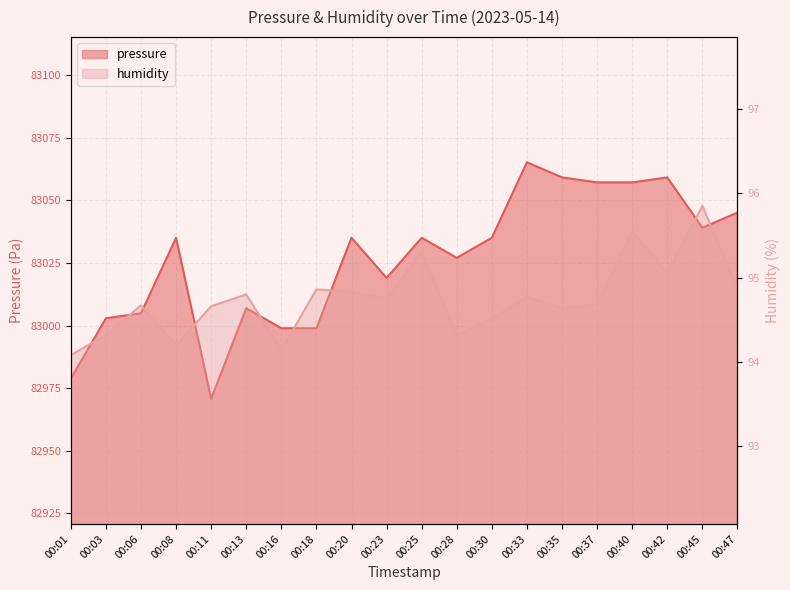

At which category does humidity reach its first local valley?

00:08